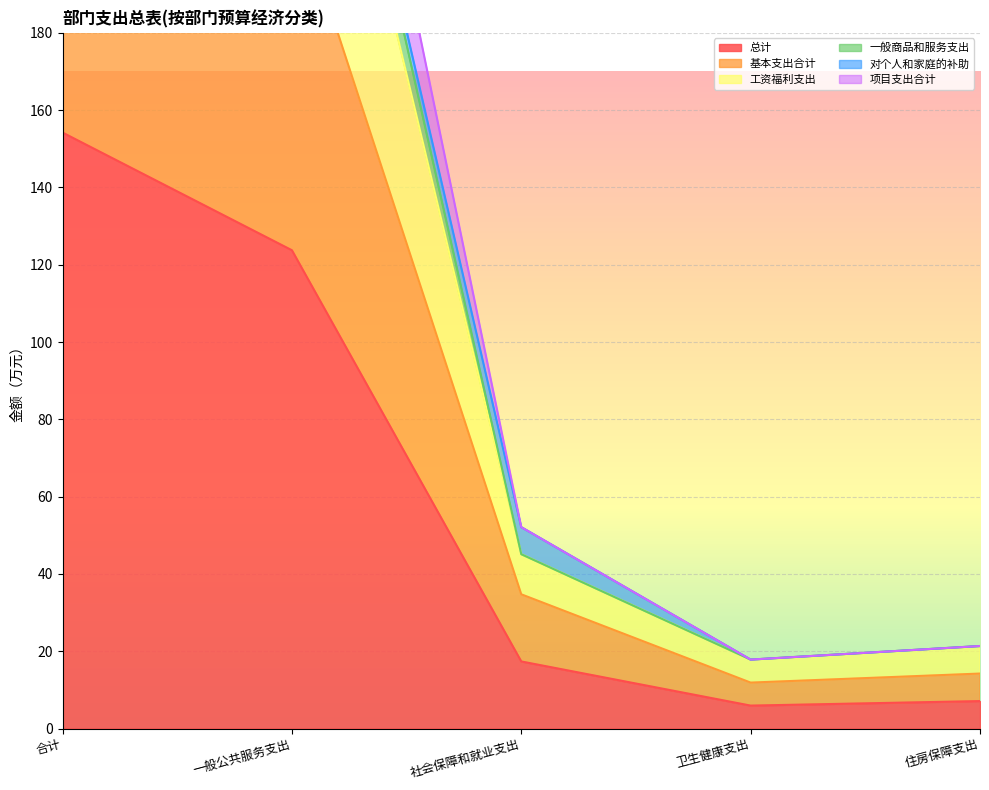

Which series has the largest total across all categories?

项目支出合计